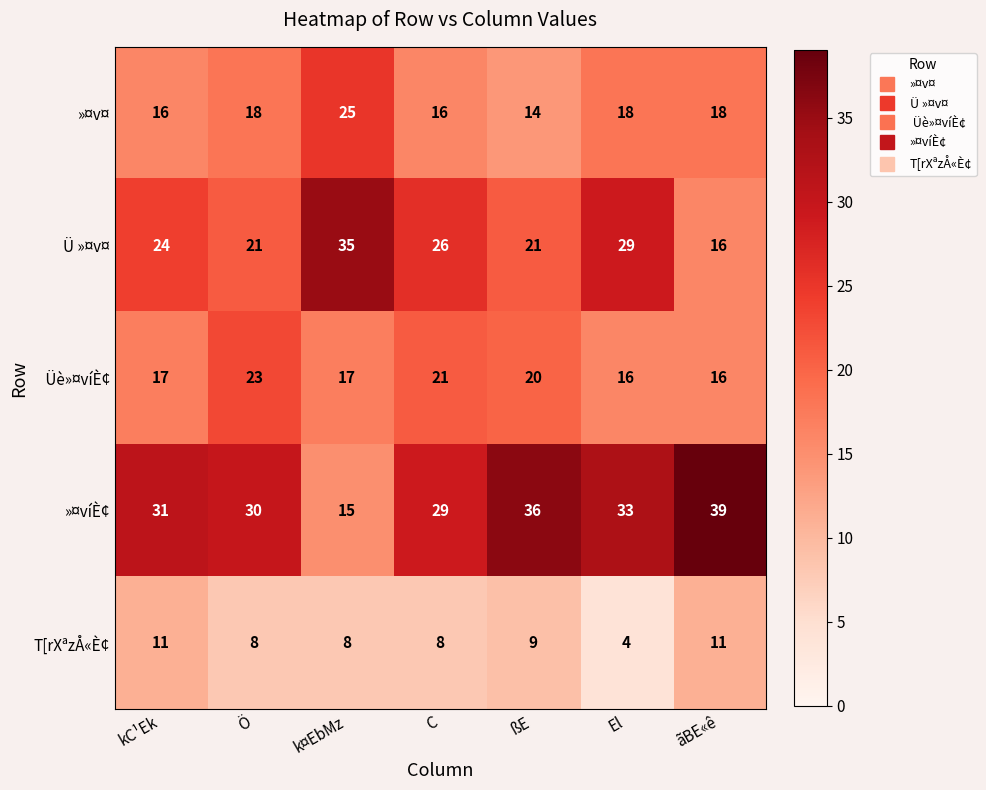

What is the average value of the Ü »¤v¤ series?

25